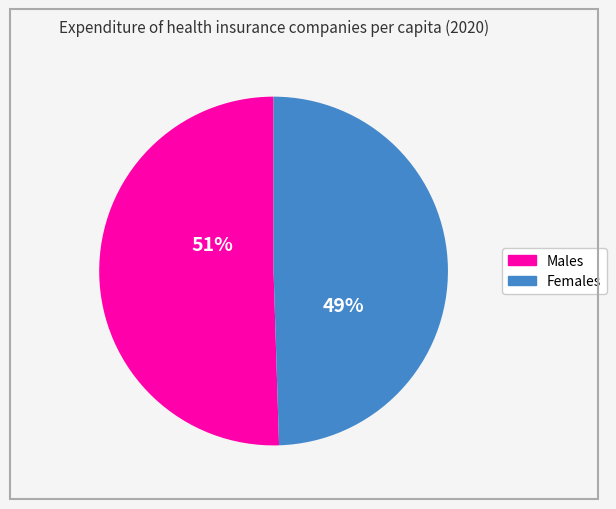

To the nearest percent, what is the average slice percentage?

50%